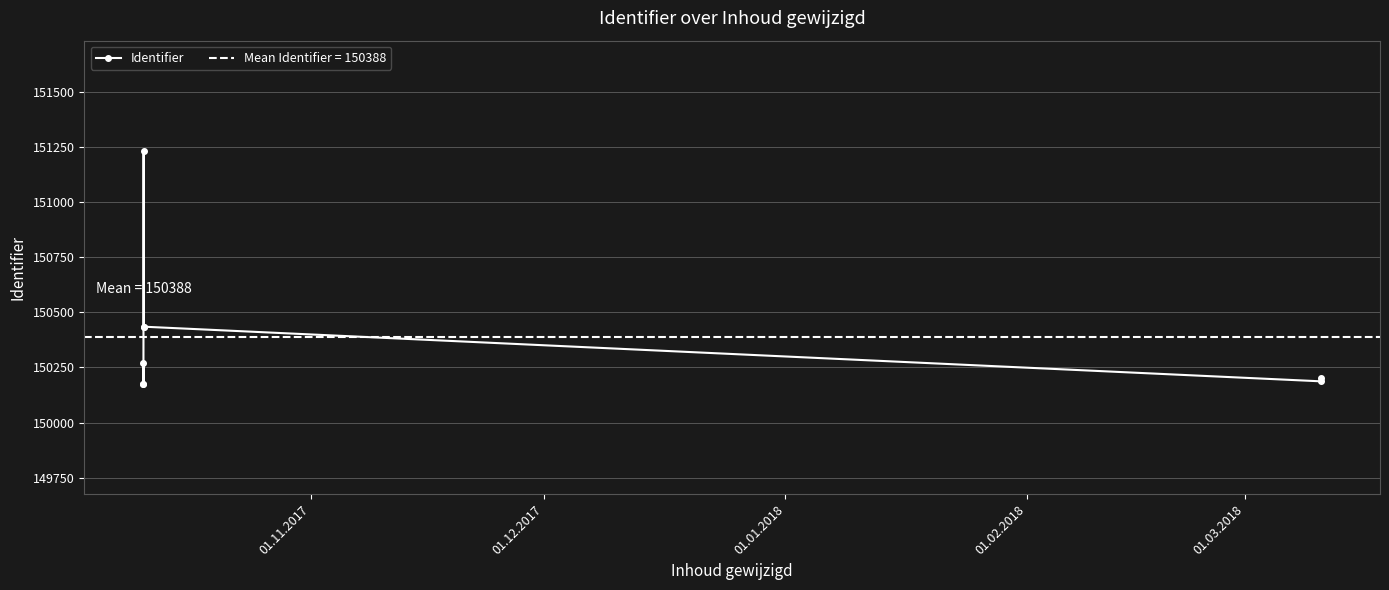

The value at 01.12.2017 is 30410. True or false?

False